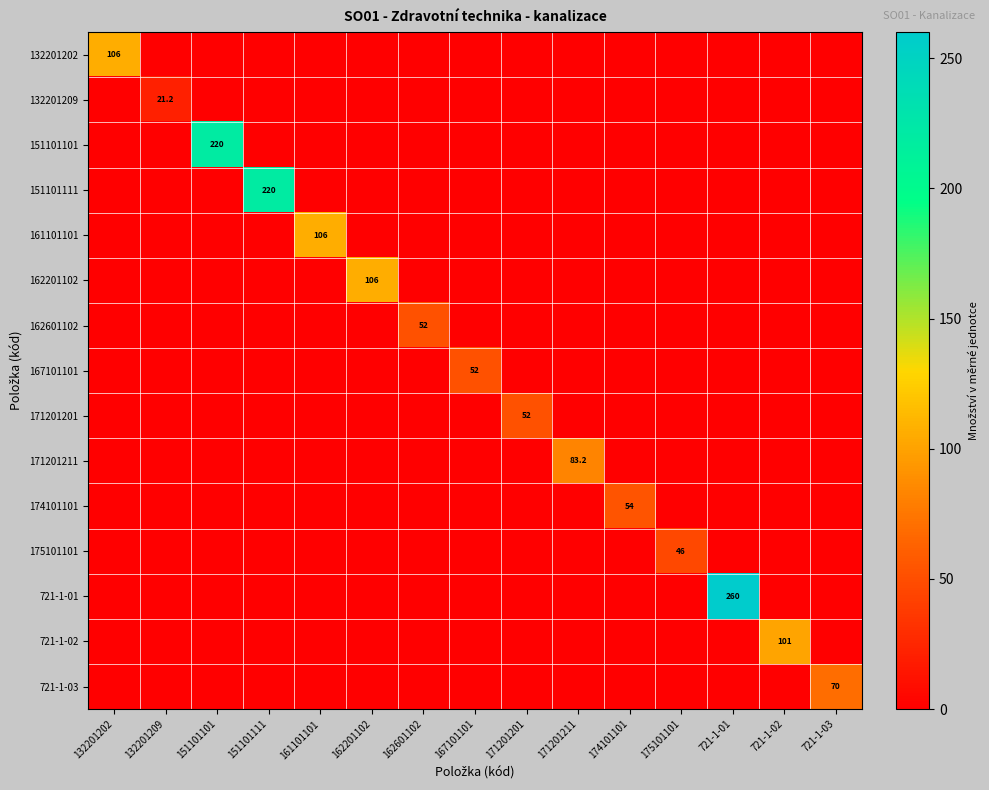

Which category has the highest value across all series?

721-1-01